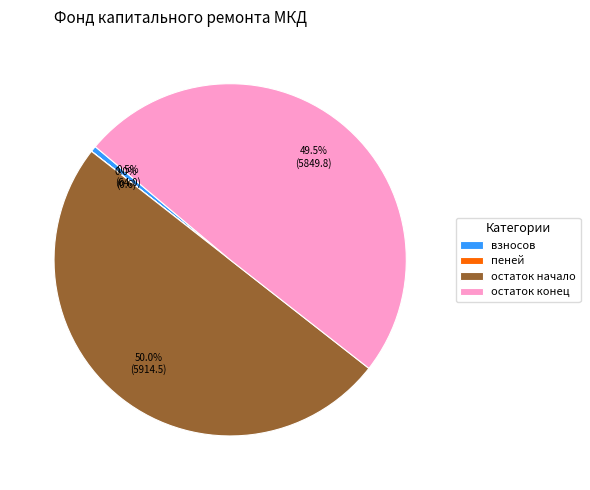

Does взносов represent more than half of the total?

No